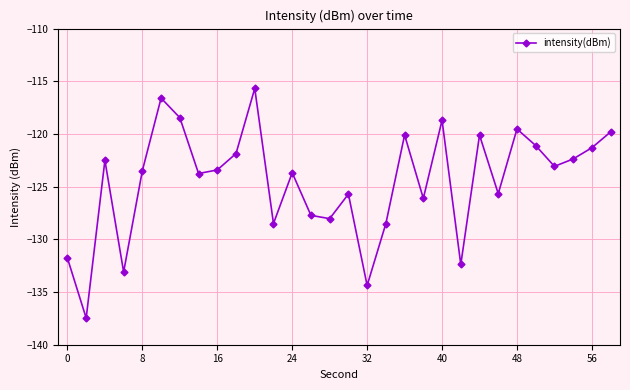

What is the greatest value displayed?

-115.7